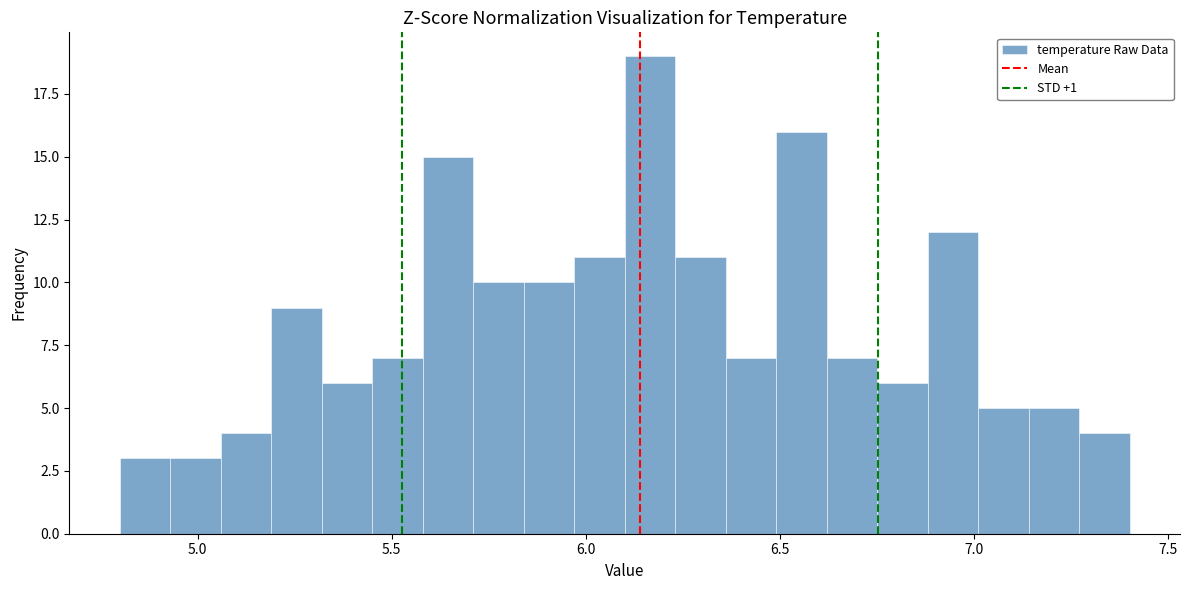

Read against the x-axis, roughly where is the centre of the tallest bar?

6.15